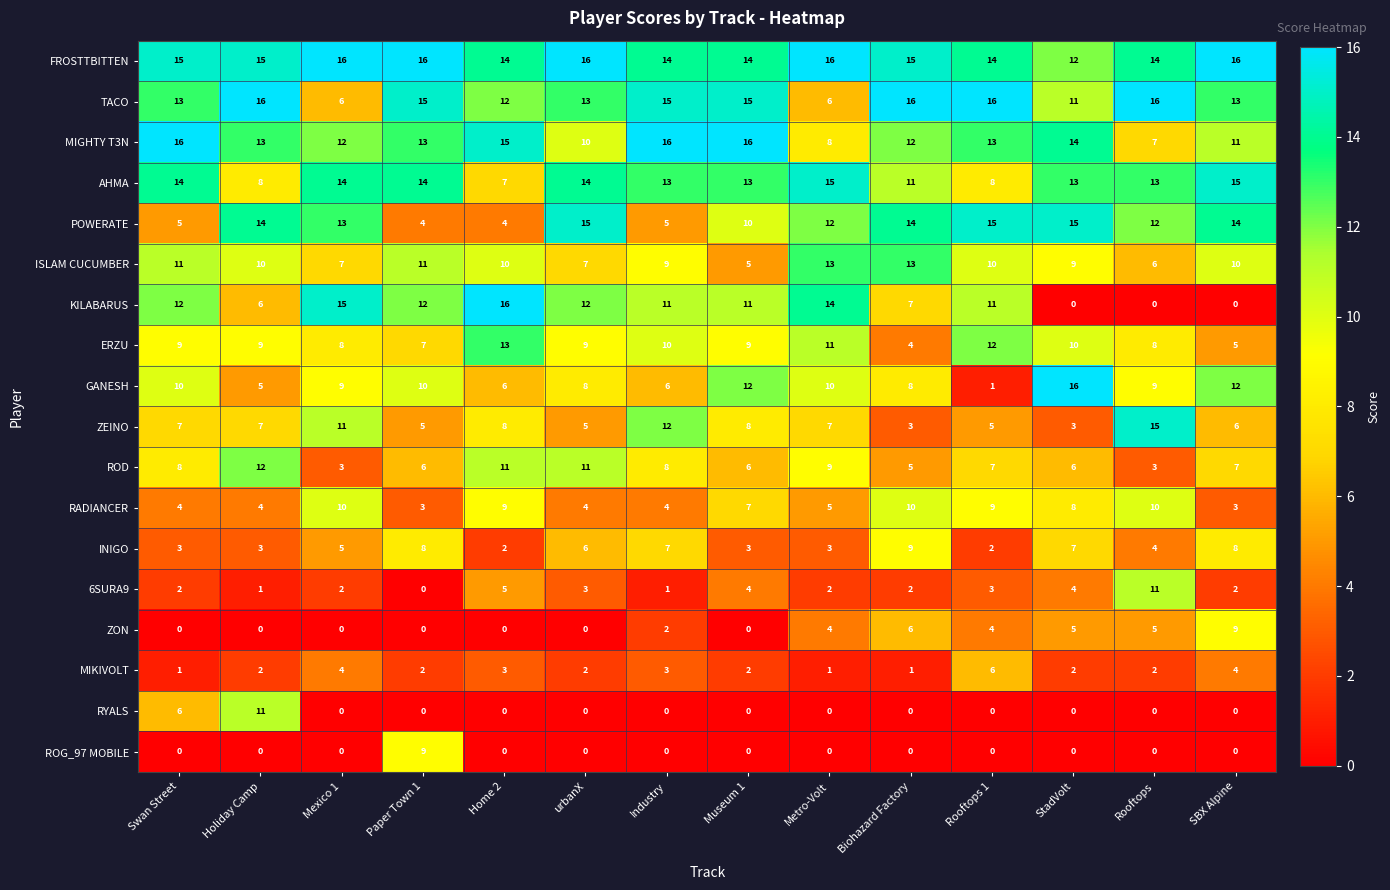

What is the maximum value shown in the chart?

16